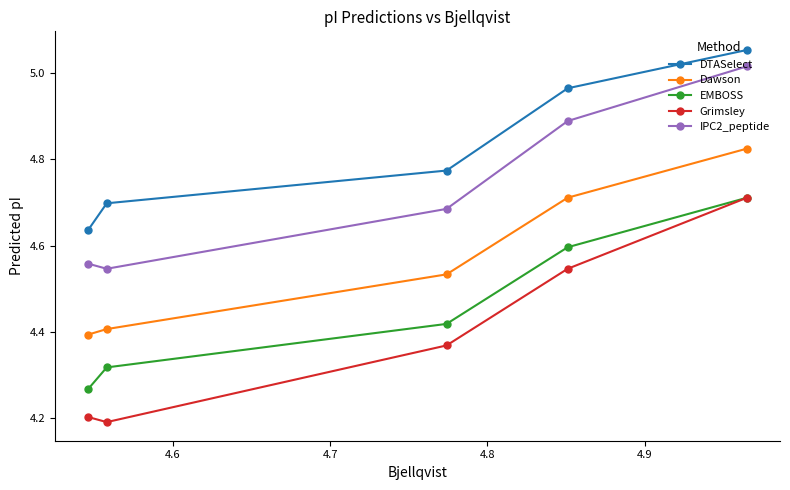

At how many categories does at least one series exceed 4?

5